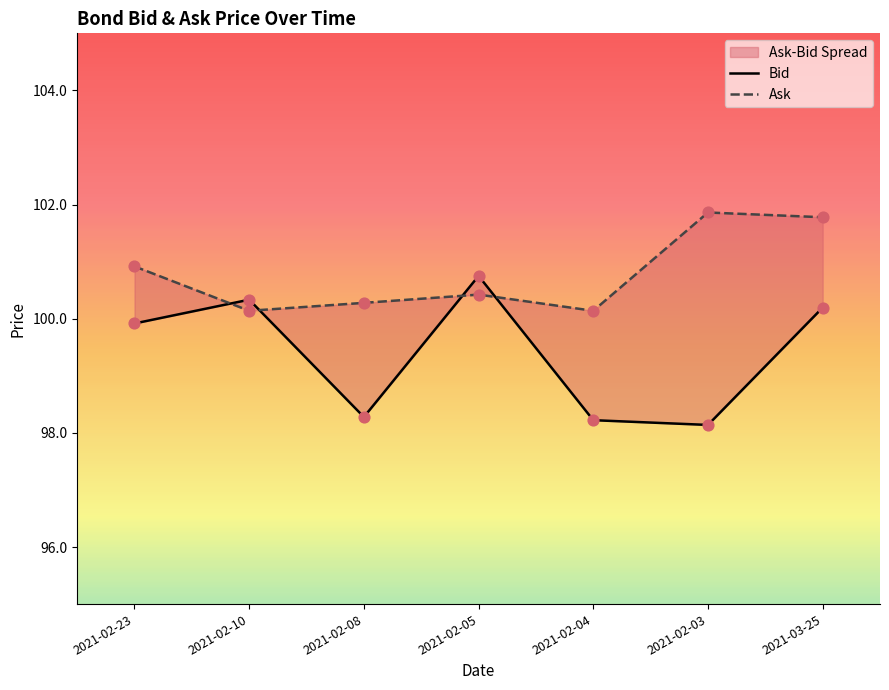

At which category is the sum across all series the highest?

2021-03-25